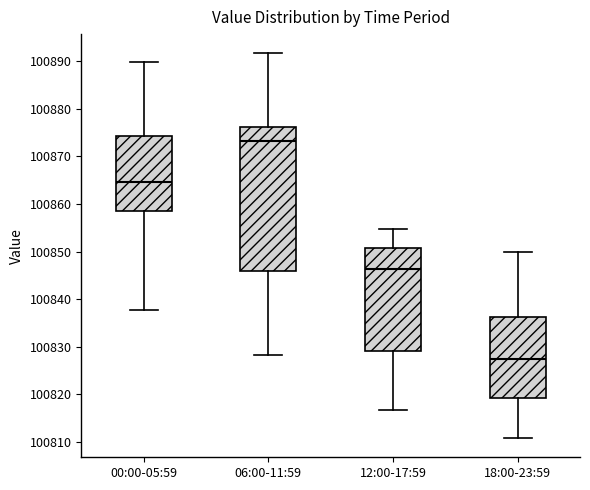

Reading left to right, read every box against the y-axis: the position of its median line, the range the box covers, and the ends of its whiskers. The values are not printed on the chart, so give them approximately, as read against the axis.

00:00-05:59: median 100865, box 100859 to 100874, whiskers 100838 to 100890
06:00-11:59: median 100873, box 100846 to 100876, whiskers 100828 to 100892
12:00-17:59: median 100846, box 100829 to 100851, whiskers 100817 to 100855
18:00-23:59: median 100827, box 100819 to 100836, whiskers 100811 to 100850